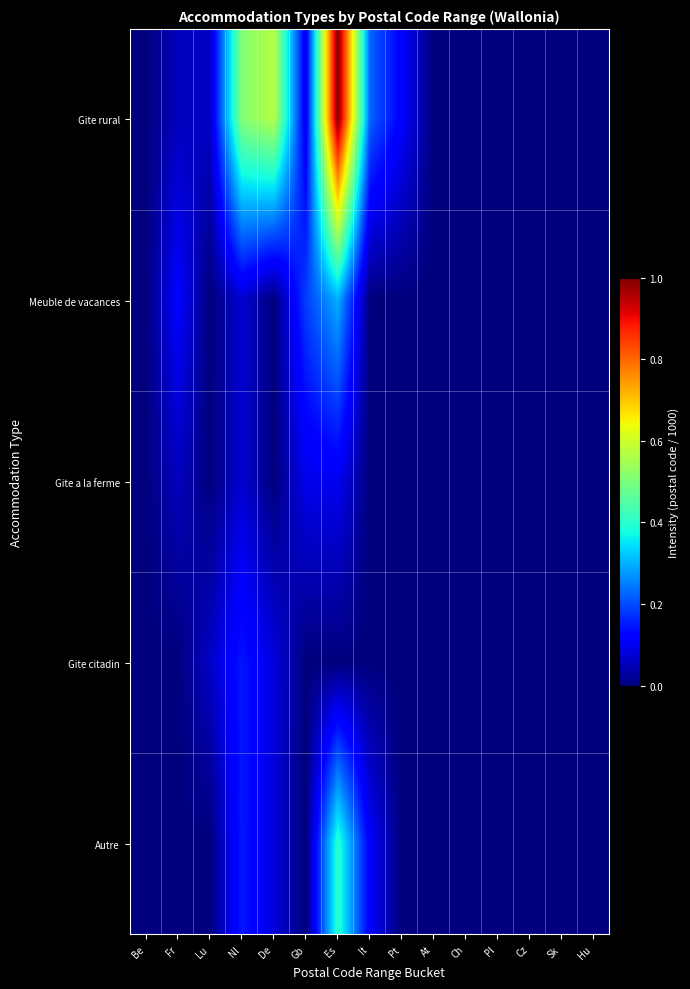

Reading left to right, extract all data points from this chart.

Gite rural: Be=0.0	Fr=0.1	Lu=0.1	Nl=0.5	De=0.6	Gb=0.1	Es=1.0	It=0.2	Pt=0.1	At=0.0	Ch=0.0	Pl=0.0	Cz=0.0	Sk=0.0	Hu=0.0
Meuble de vacances: Be=0.0	Fr=0.1	Lu=0.0	Nl=0.1	De=0.0	Gb=0.2	Es=0.3	It=0.0	Pt=0.0	At=0.0	Ch=0.0	Pl=0.0	Cz=0.0	Sk=0.0	Hu=0.0
Gite a la ferme: Be=0.0	Fr=0.1	Lu=0.0	Nl=0.1	De=0.0	Gb=0.1	Es=0.1	It=0.0	Pt=0.0	At=0.0	Ch=0.0	Pl=0.0	Cz=0.0	Sk=0.0	Hu=0.0
Gite citadin: Be=0.0	Fr=0.0	Lu=0.1	Nl=0.1	De=0.1	Gb=0.0	Es=0.0	It=0.0	Pt=0.0	At=0.0	Ch=0.0	Pl=0.0	Cz=0.0	Sk=0.0	Hu=0.0
Autre: Be=0.0	Fr=0.0	Lu=0.0	Nl=0.1	De=0.1	Gb=0.0	Es=0.4	It=0.1	Pt=0.0	At=0.0	Ch=0.0	Pl=0.0	Cz=0.0	Sk=0.0	Hu=0.0